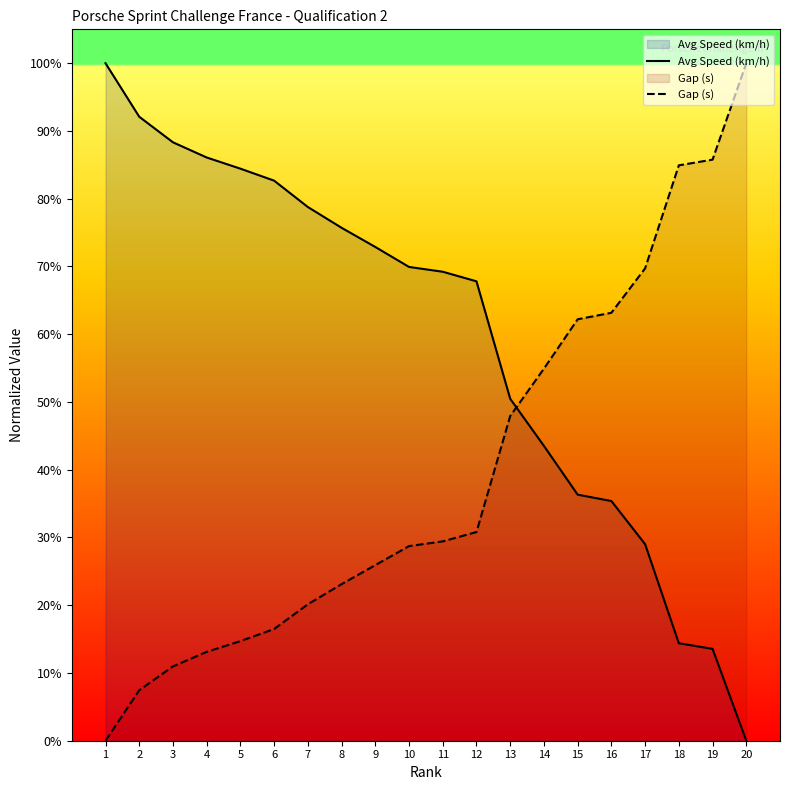

The value of Gap (s) at 6 is 23.9. True or false?

False